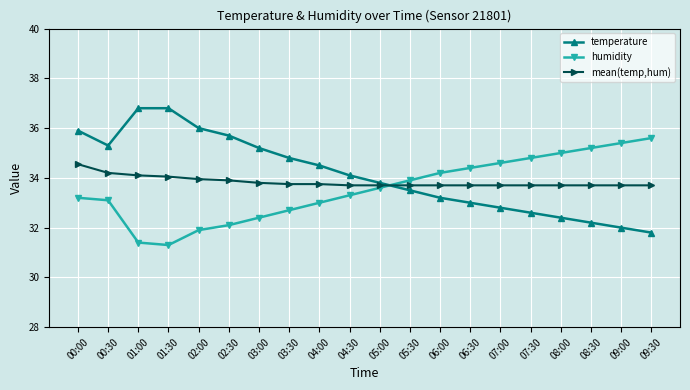

How many data points does each series have?

20